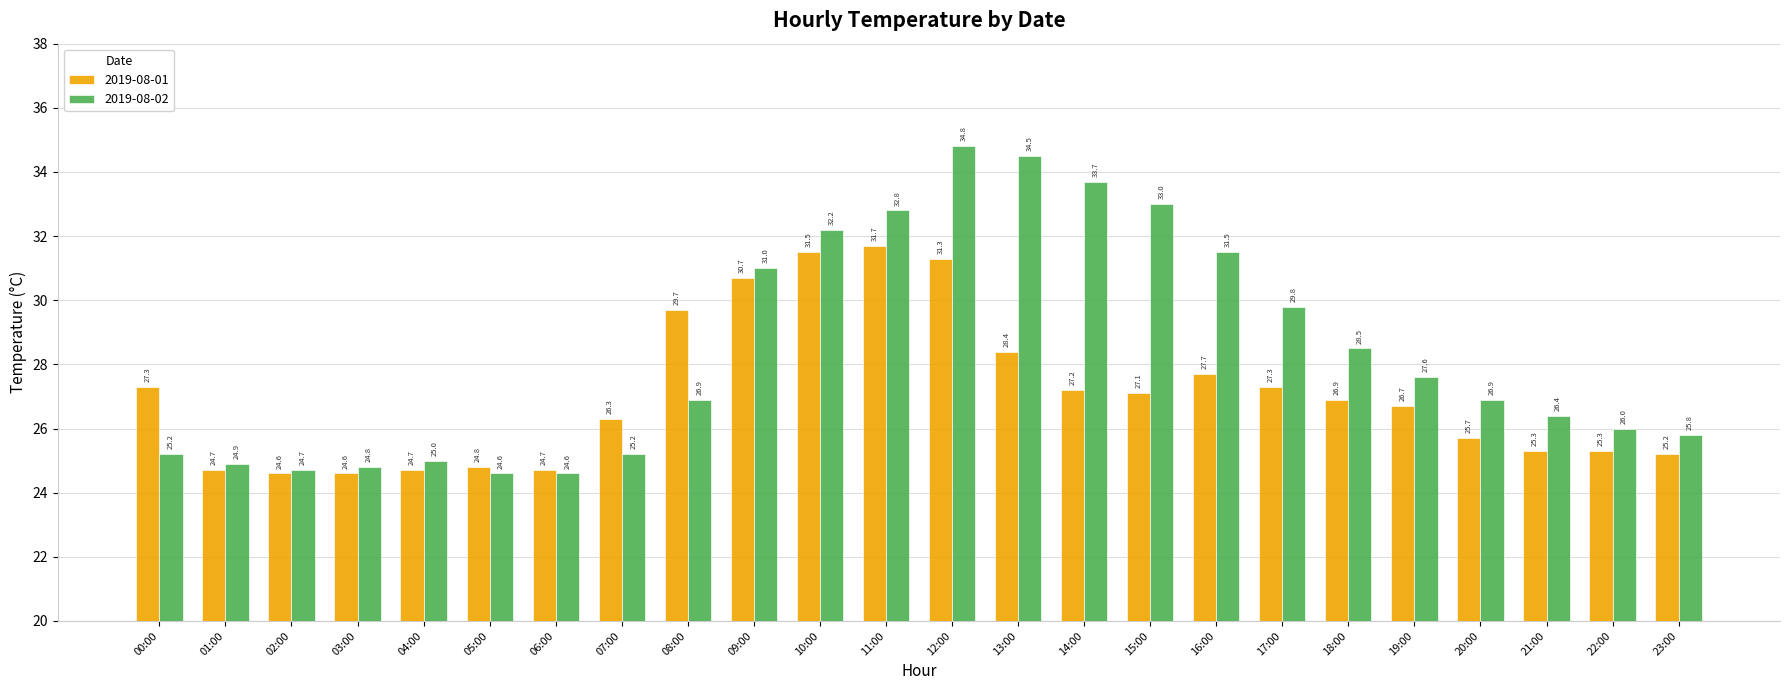

What is the greatest value displayed?

34.8